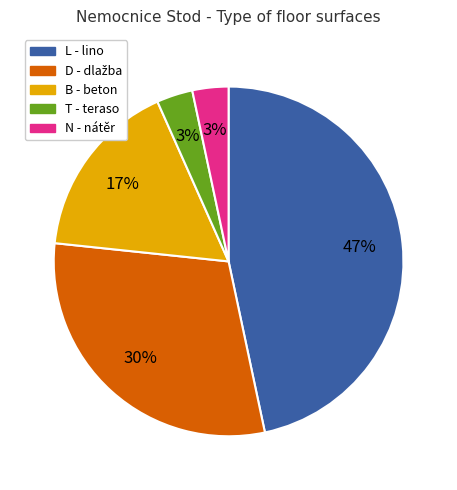

Which slice is the largest?

L - lino